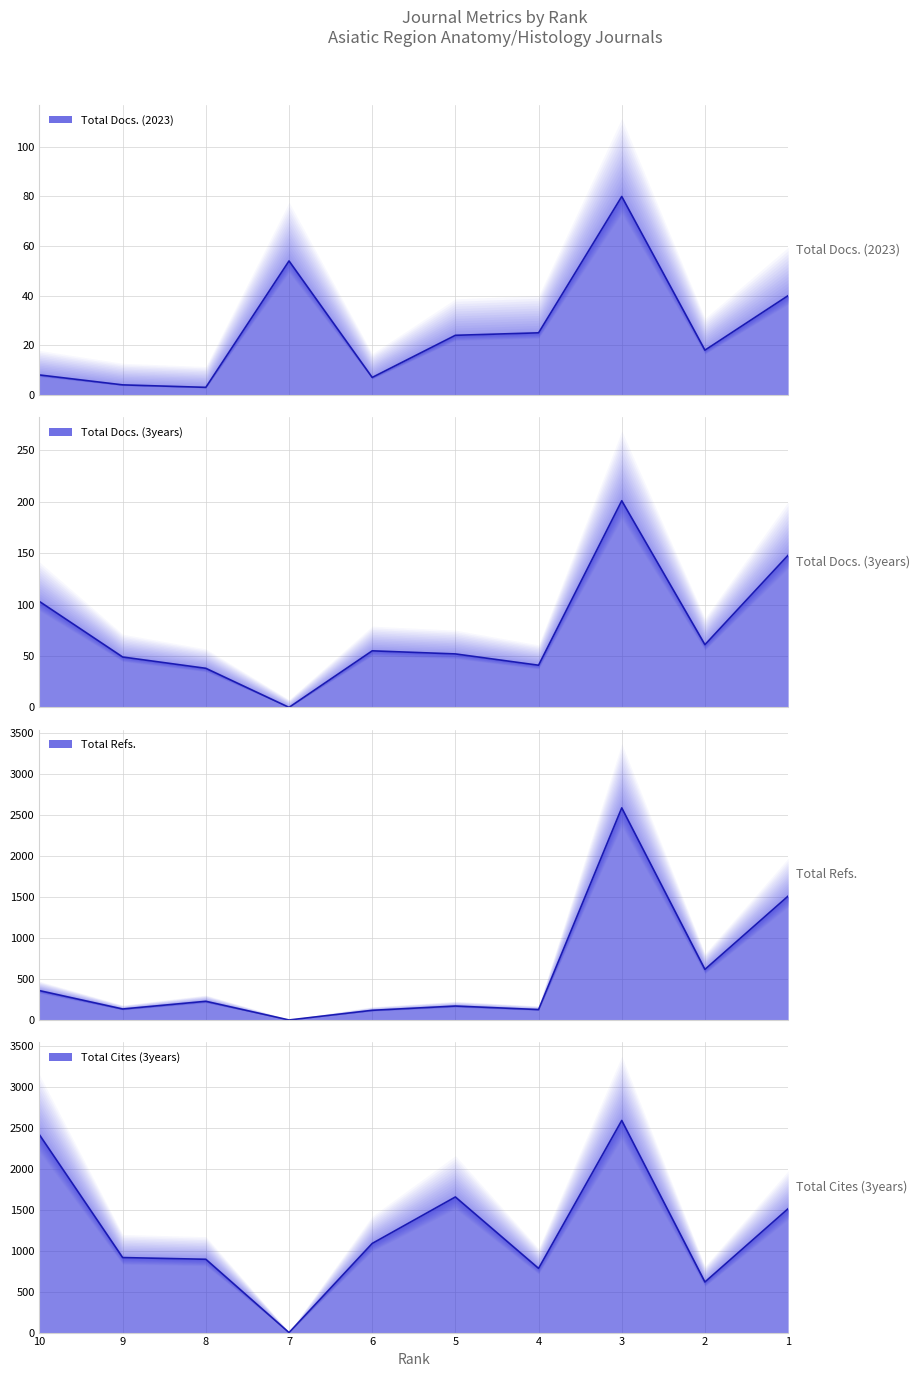

Between 1 and 10, which is larger?

1